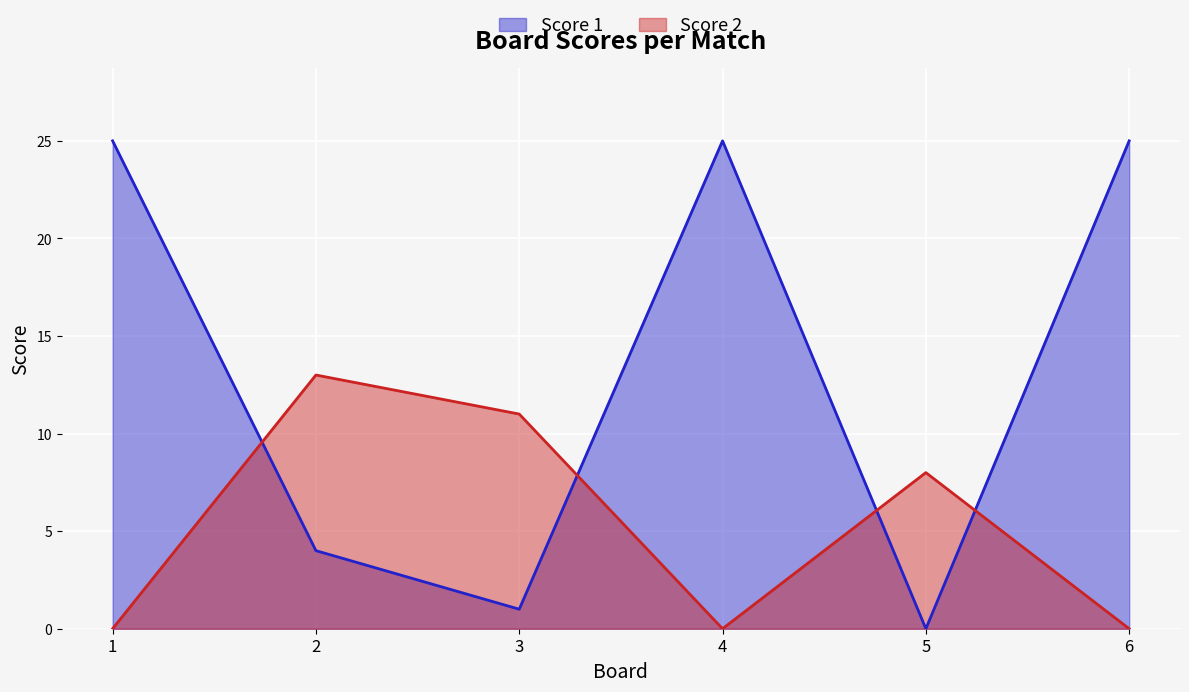

Reading left to right, transcribe all the data shown in this chart.

Score 1: 25	4	1	25	0	25
Score 2: 0	13	11	0	8	0